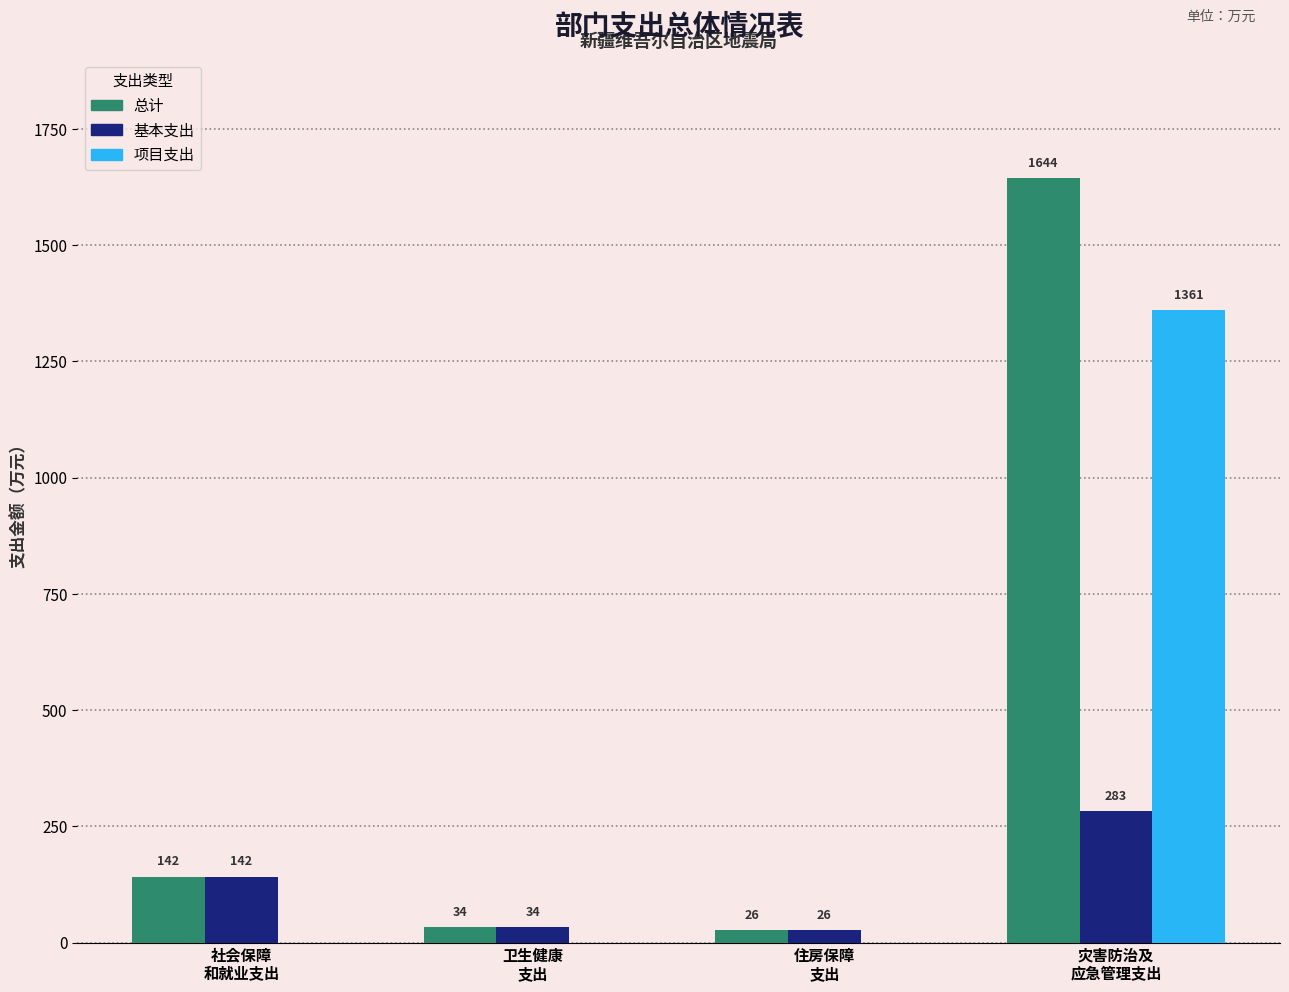

True or false: 总计 has a value of 238.8 at 社会保障
和就业支出.

False